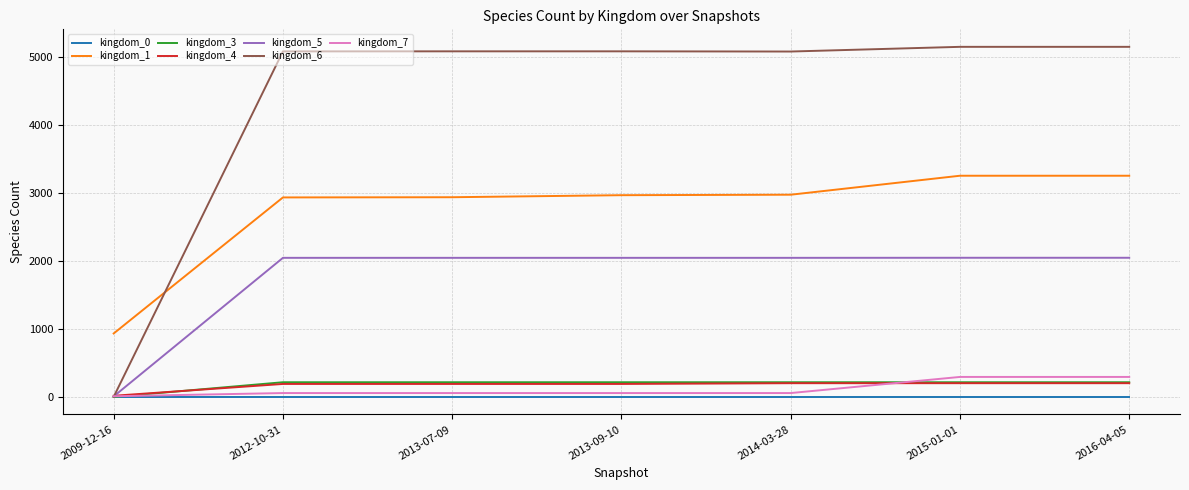

What position from the right is 2012-10-31?

6